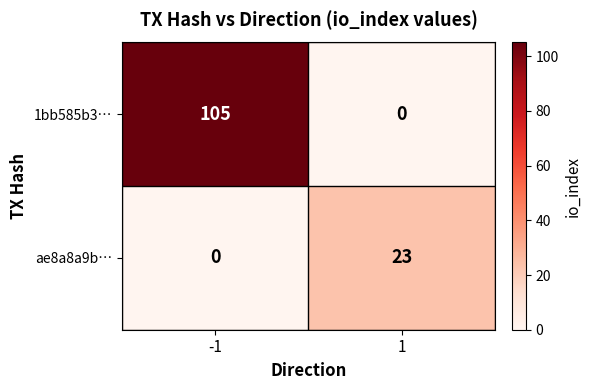

Rank the categories by ae8a8a9b… value from lowest to highest.

-1, 1